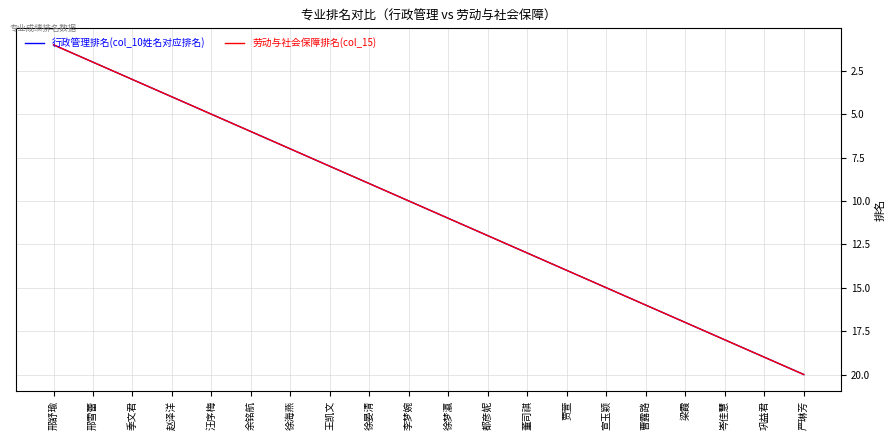

True or false: 行政管理排名(col_10姓名对应排名) and 劳动与社会保障排名(col_15) cross at least once.

False